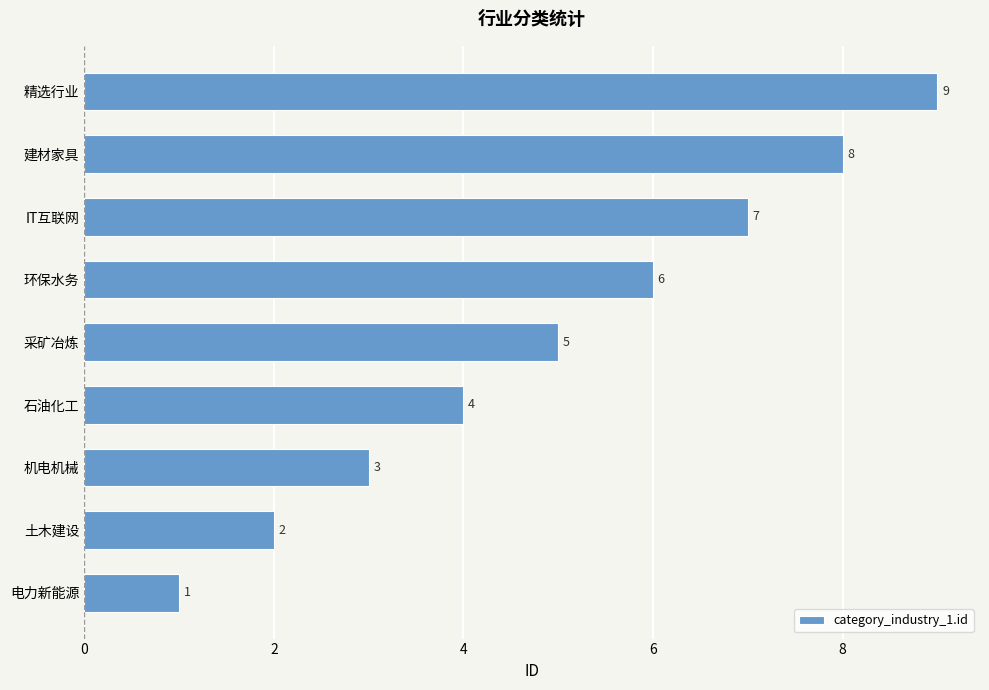

What is the difference between the second highest and second lowest values?

6